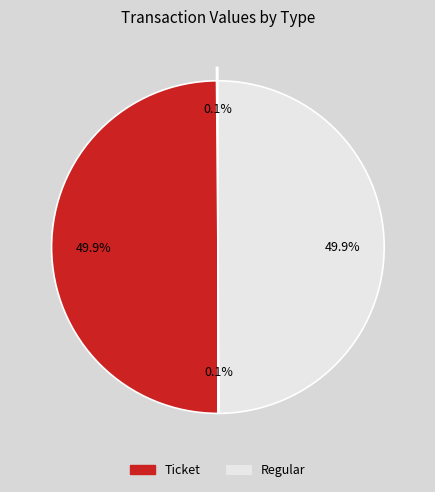

Which category has the smallest portion of the pie?

Ticket (io_index=0)